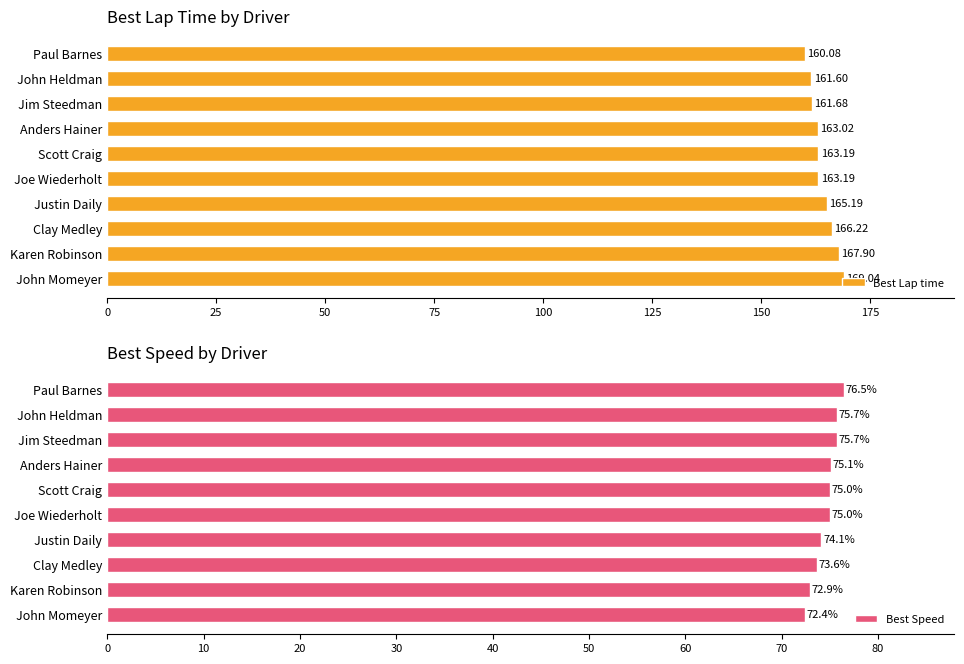

The value of Best Speed at Karen Robinson is 124.4. True or false?

False